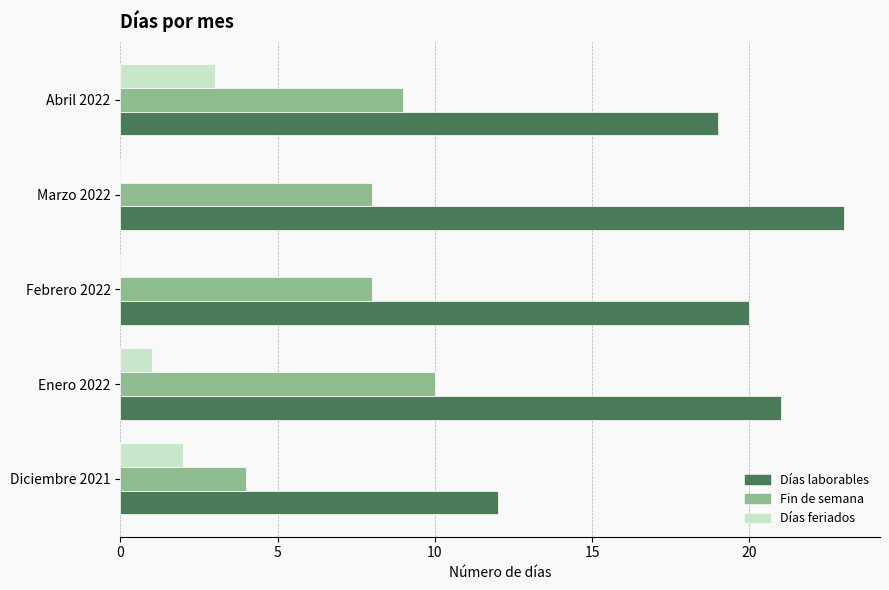

True or false: Días laborables has a value of 7 at Diciembre 2021.

False